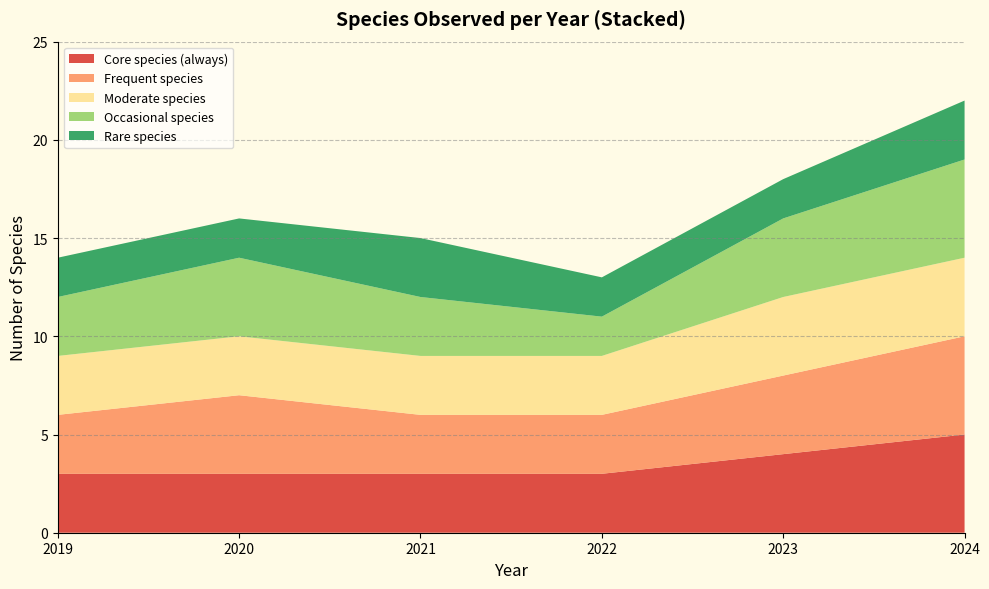

The value of Core species (always) at 2021 is 2. True or false?

False